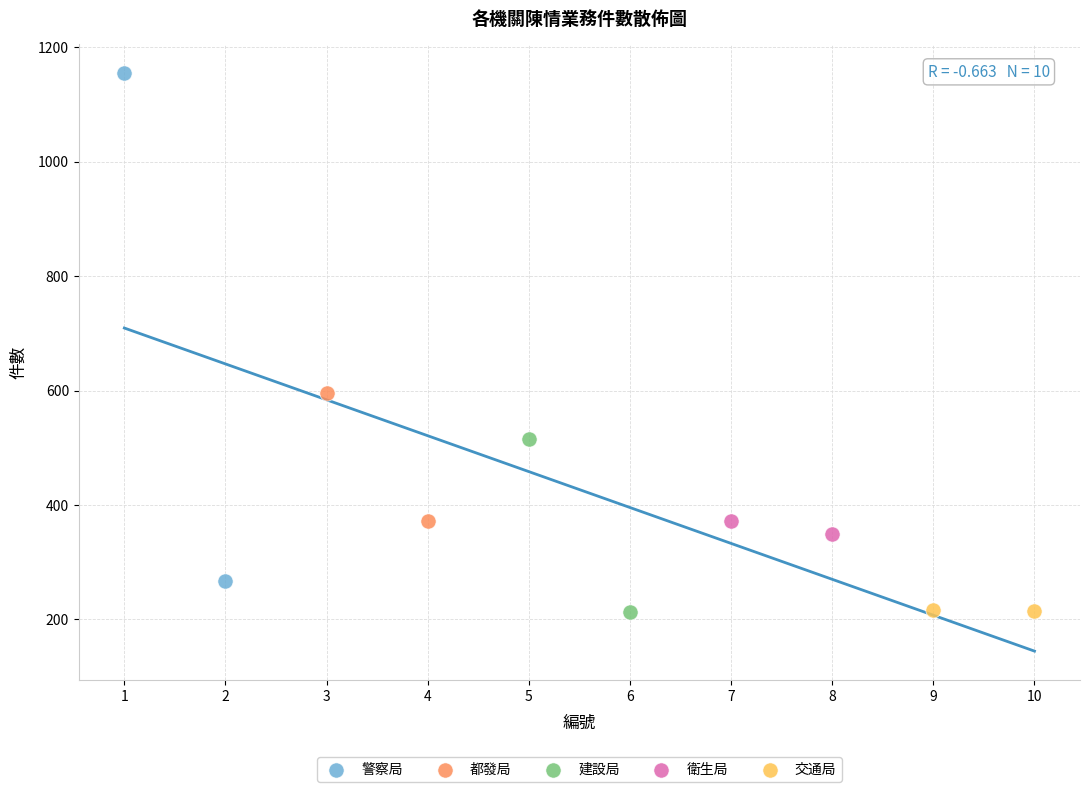

What are all the series names shown in the legend?

警察局, 都發局, 建設局, 衛生局, 交通局